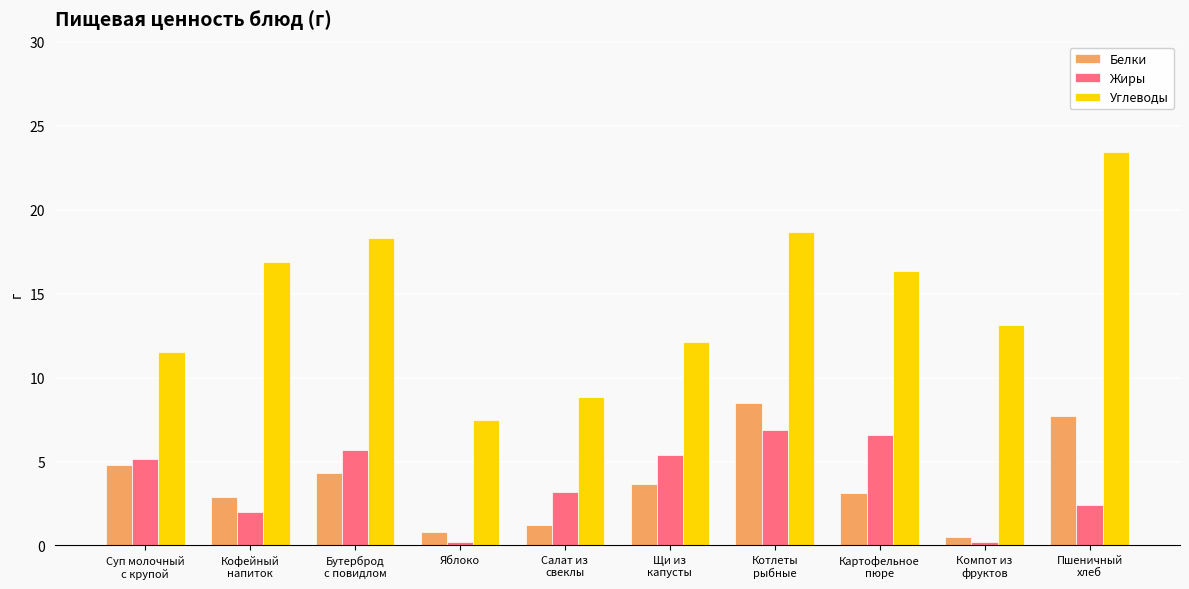

Are the bars grouped side by side (vs. stacked)?

Yes